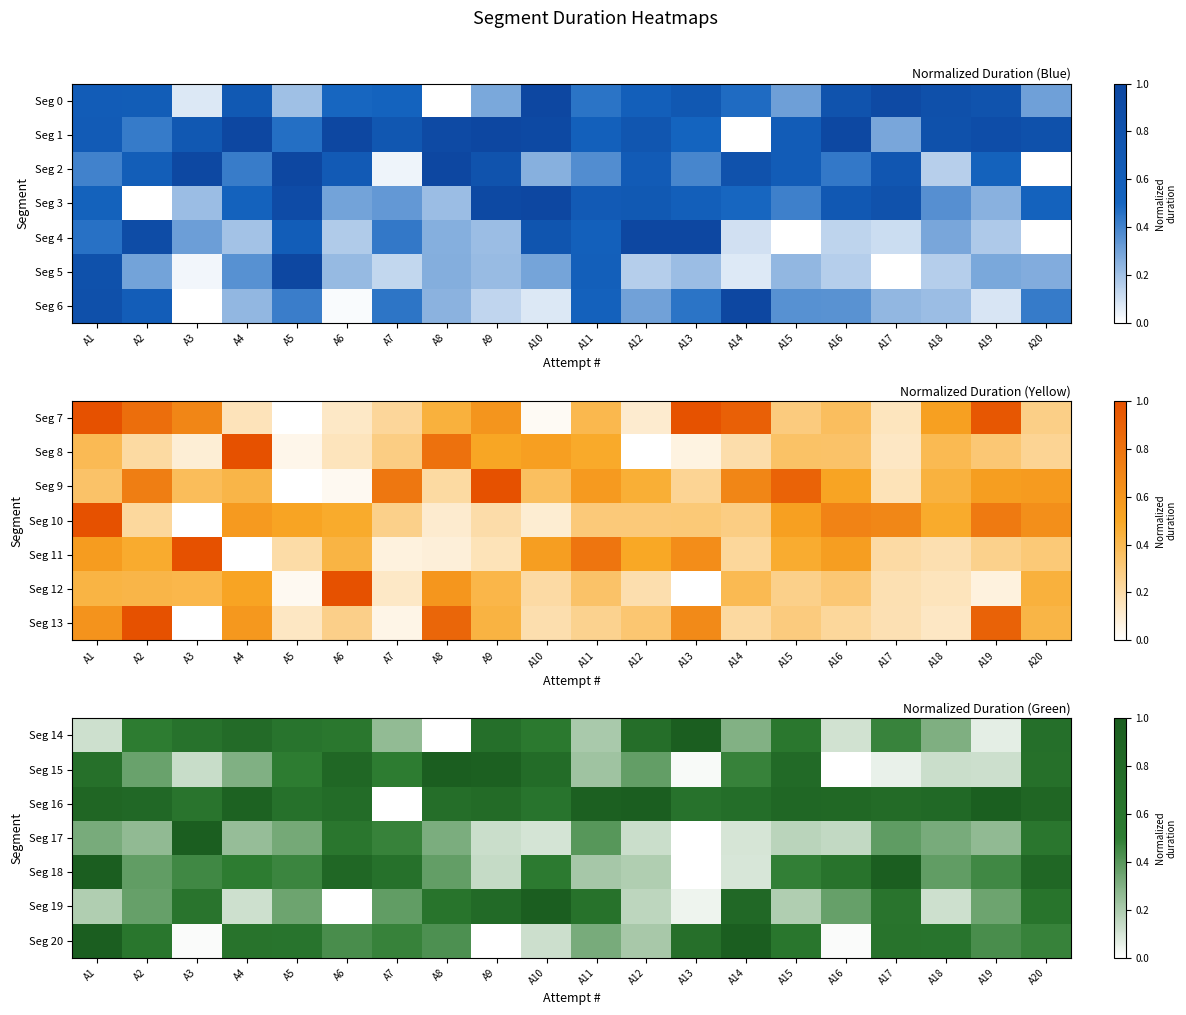

List the labels in order of Seg 15 value, largest first.

A8, A9, A6, A15, A10, A1, A20, A7, A5, A14, A12, A2, A4, A11, A3, A18, A19, A17, A13, A16